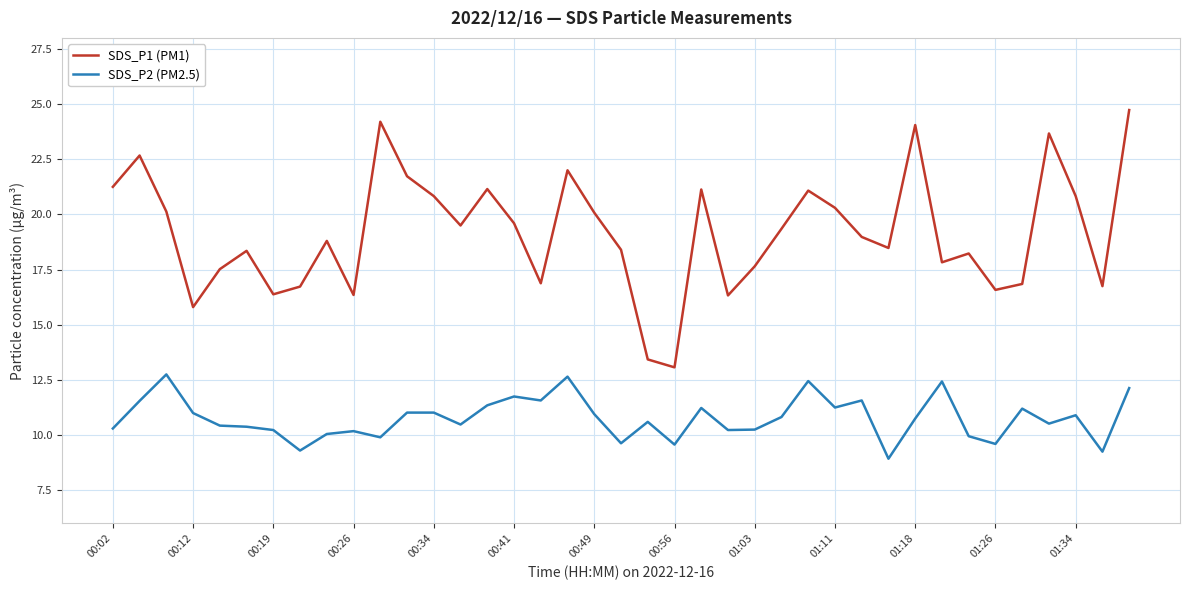

Which series has the largest total across all categories?

SDS_P1 (PM1)